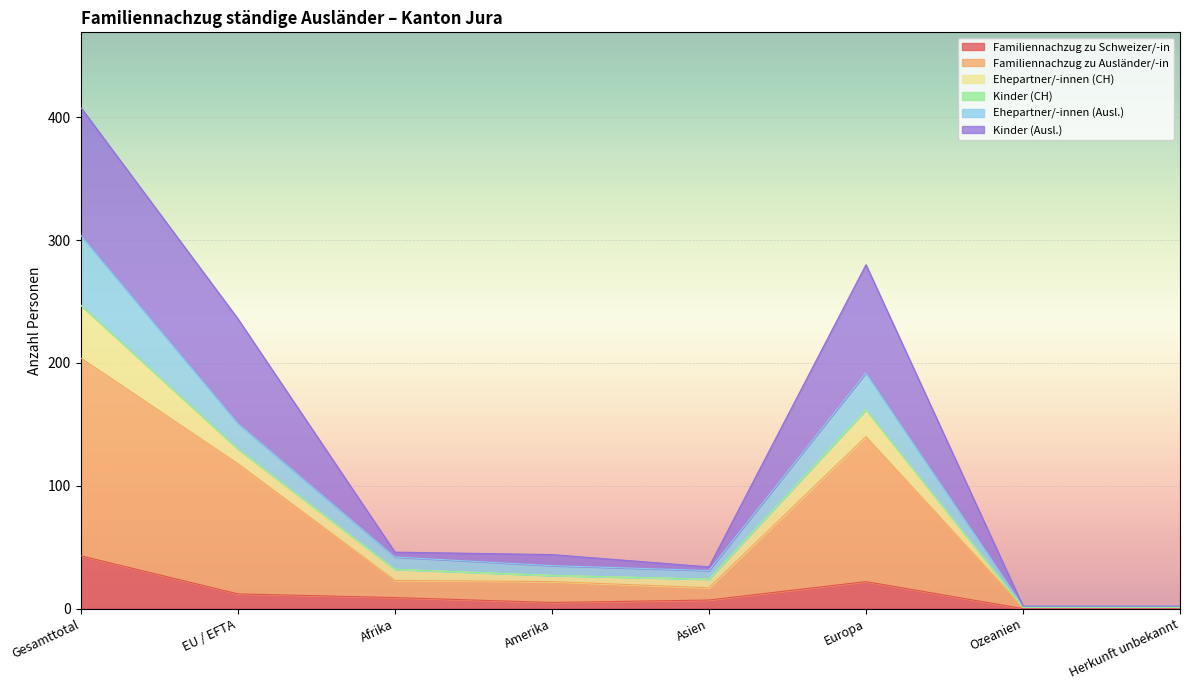

Does the chart display data point markers on the line(s)?

No